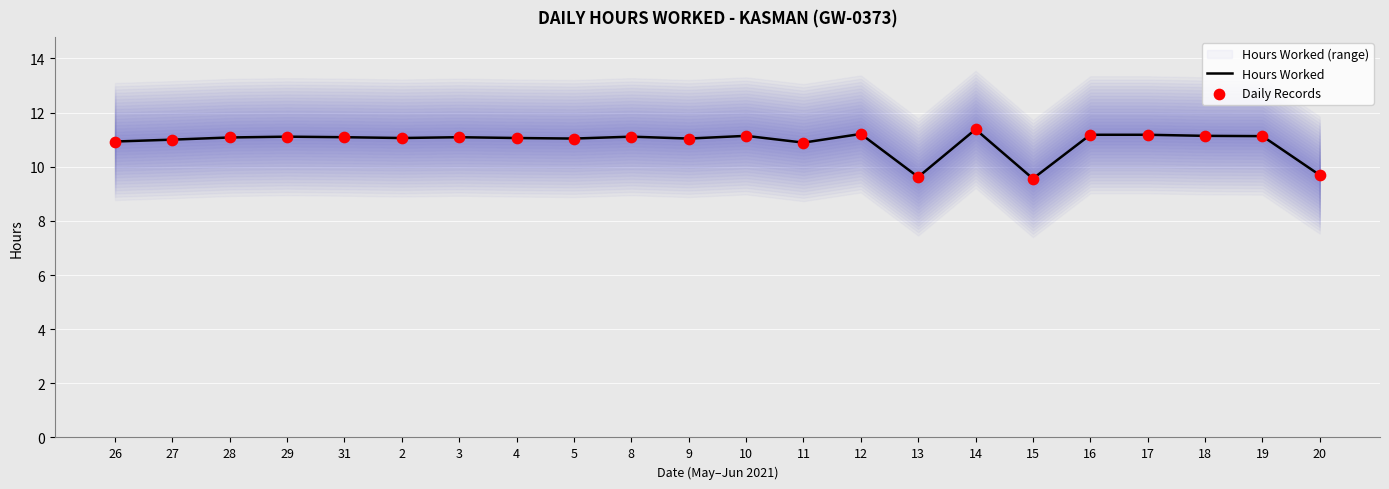

Which series has the largest total across all categories?

Hours Worked